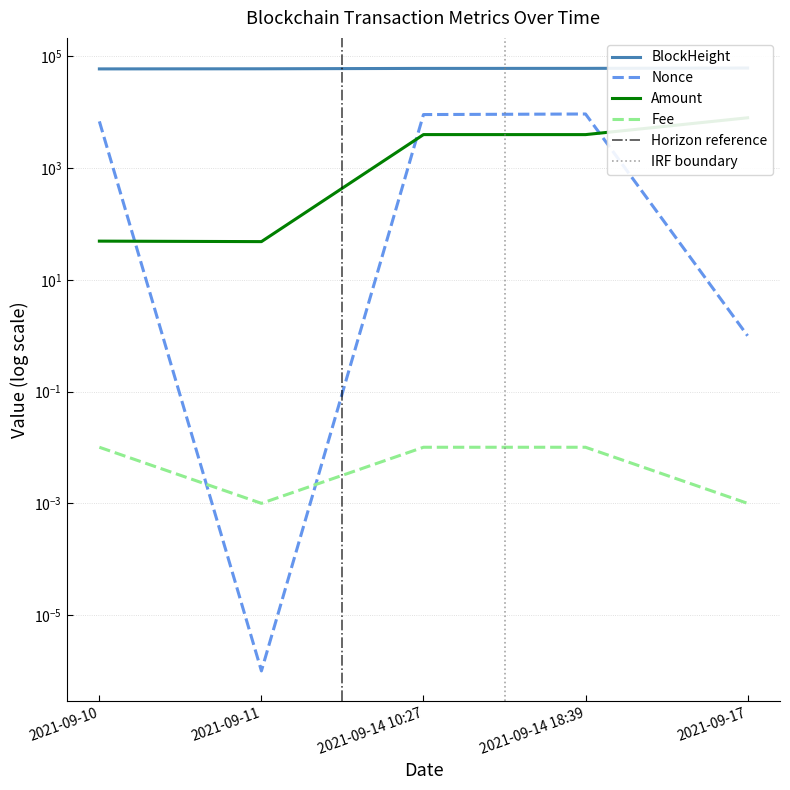

What are all the series names shown in the legend?

BlockHeight, Nonce, Amount, Fee